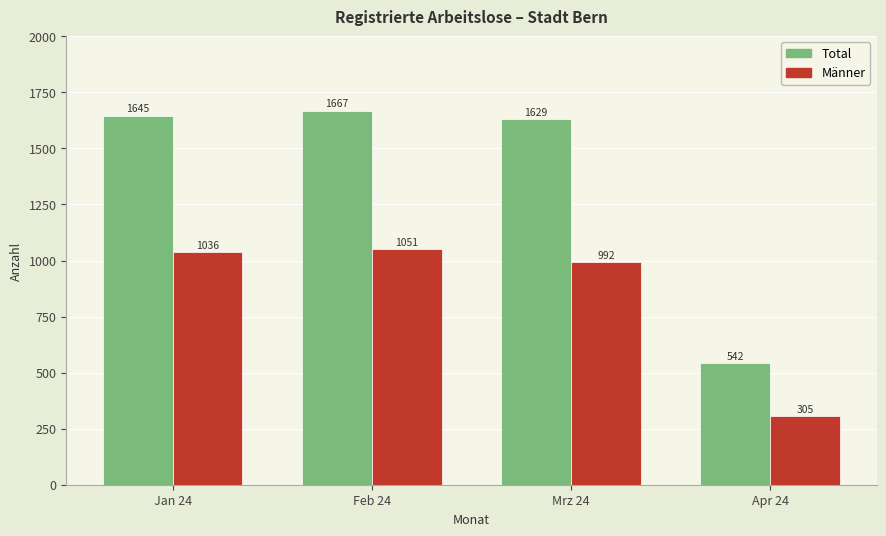

What is the total value across all series at Jan 24?

2681